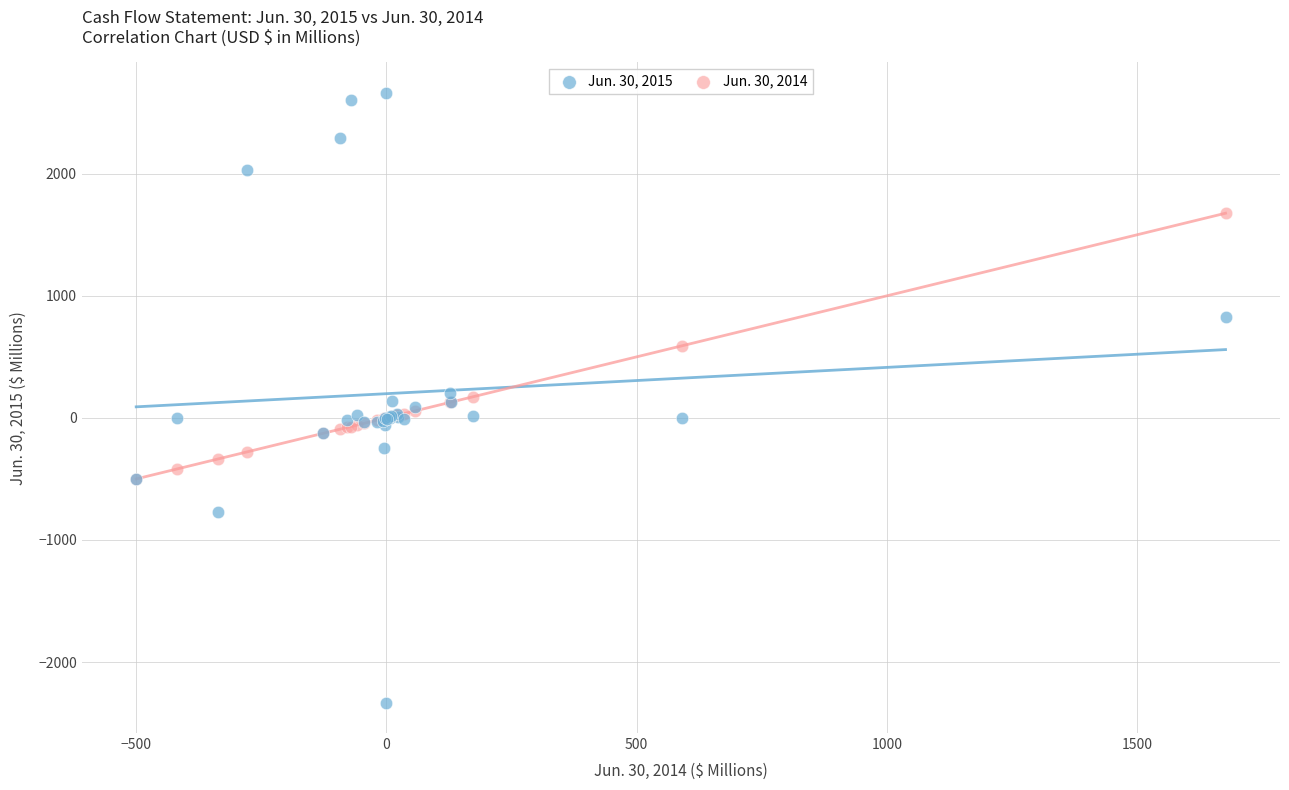

What are all the series names shown in the legend?

Jun. 30, 2015, Jun. 30, 2014